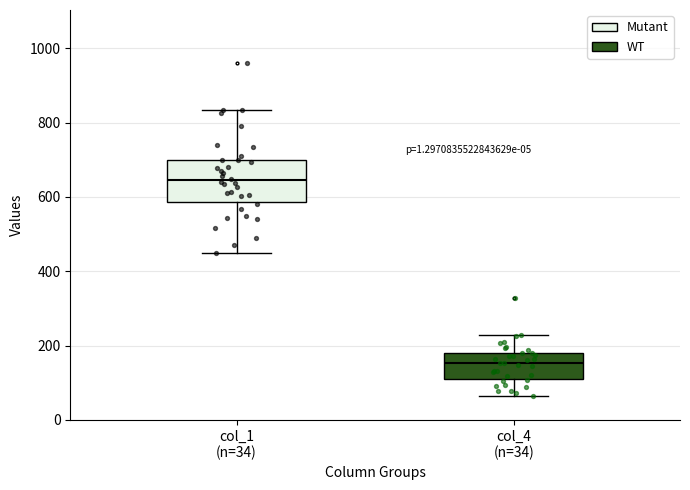

Which box's median line is the lowest?

col_4 (n=34)